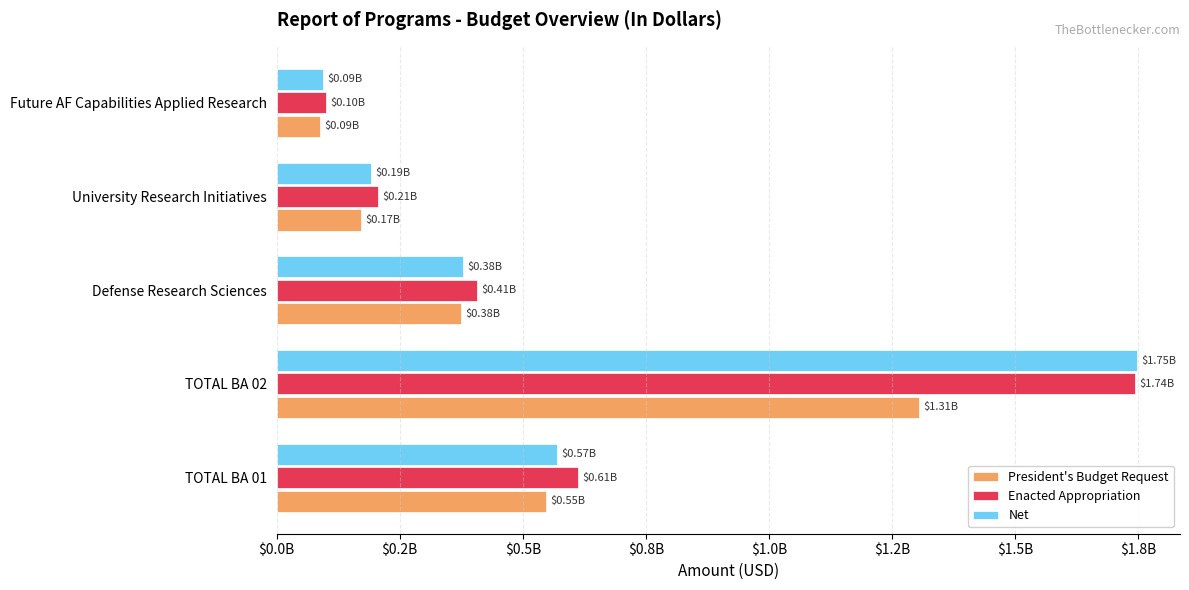

At which label does Enacted Appropriation reach its minimum?

Future AF Capabilities Applied Research